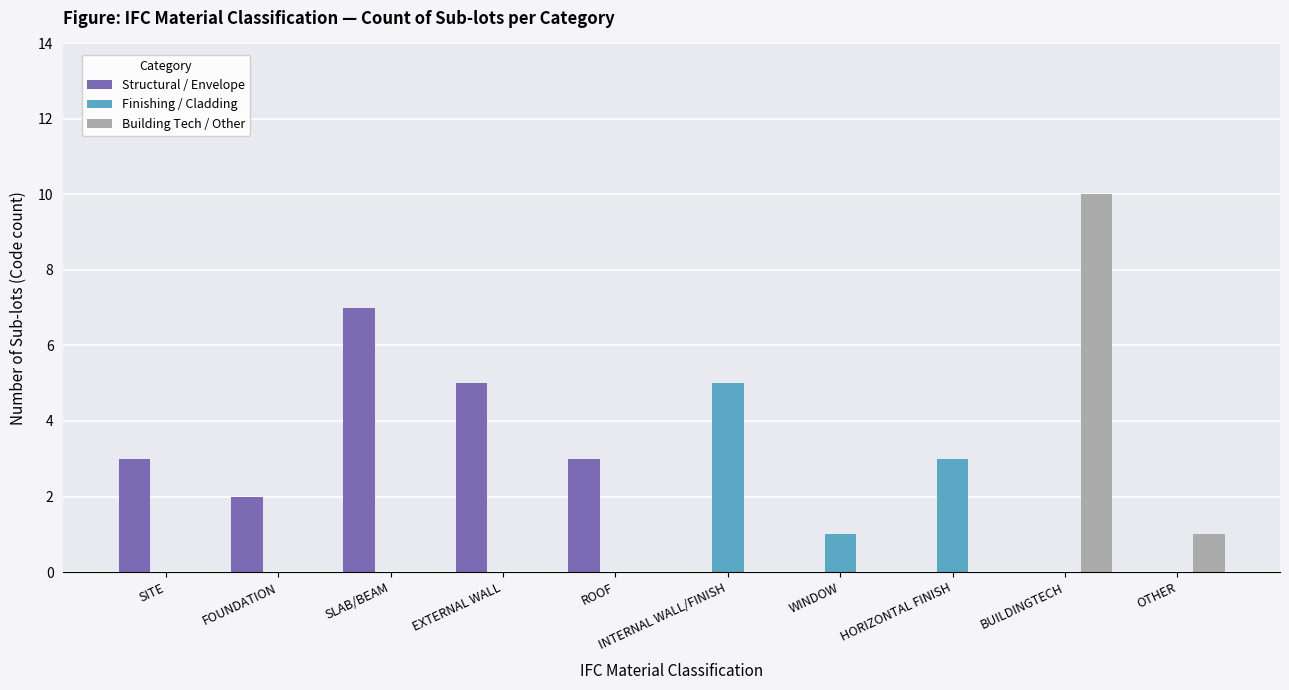

What is the sum of the Structural / Envelope values at FOUNDATION and SLAB/BEAM?

9